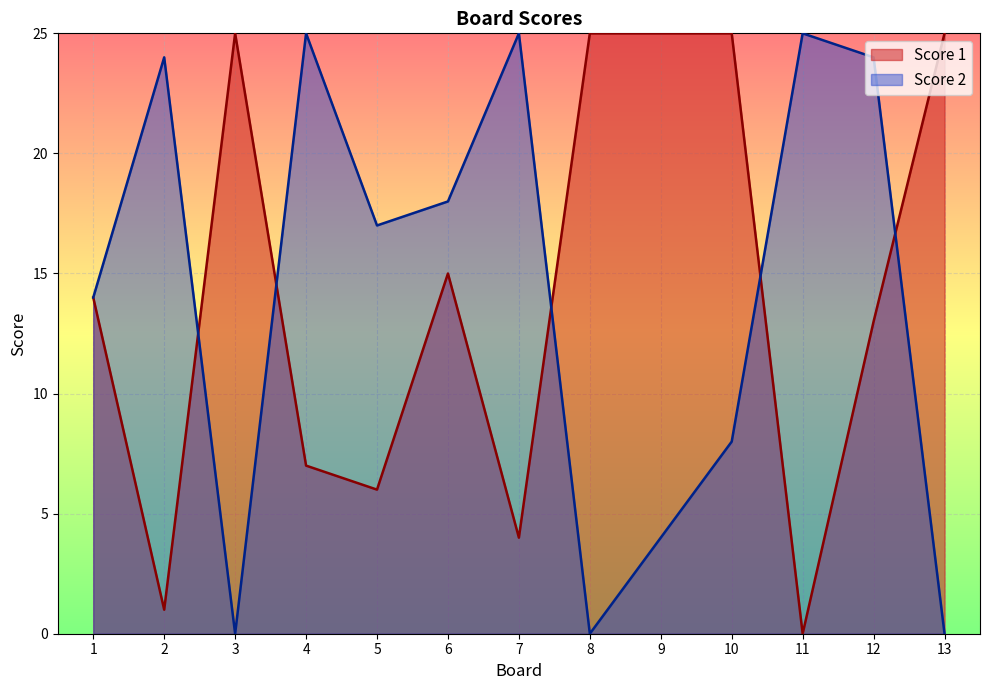

Where is Score 2 nearest to the value 12?

1